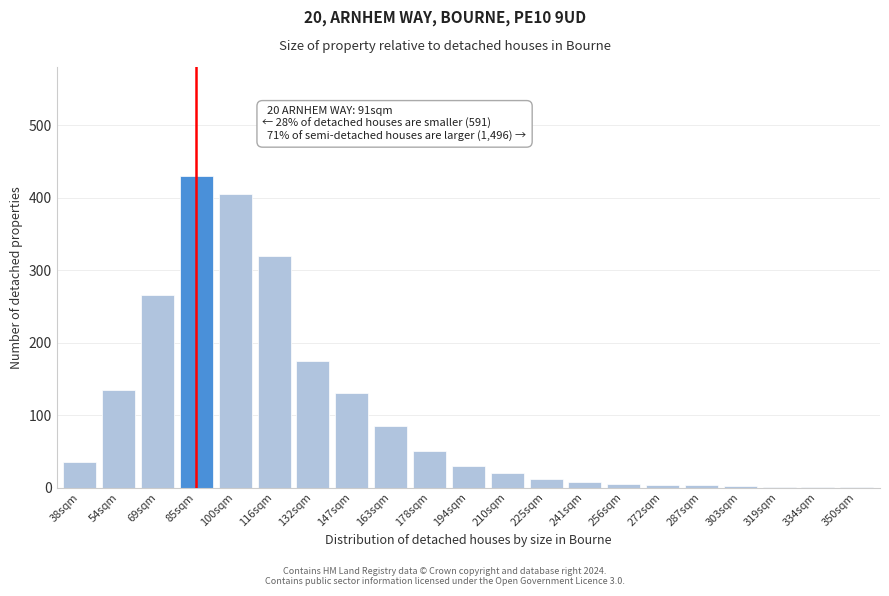

What is the sum of all values?

2117